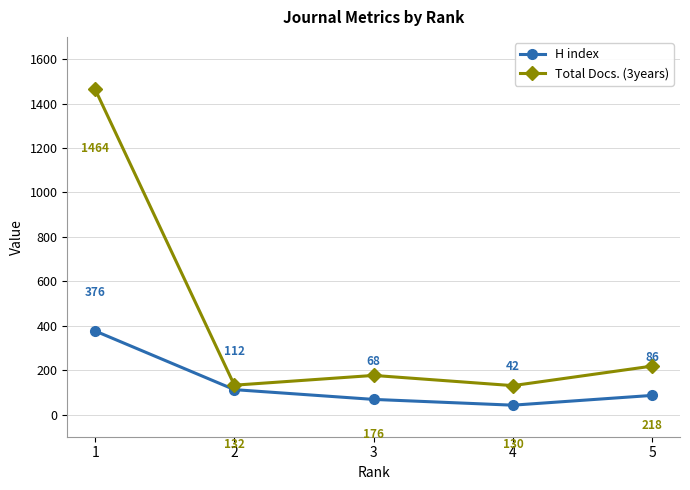

Which category has the lowest value in the Total Docs. (3years) series?

4